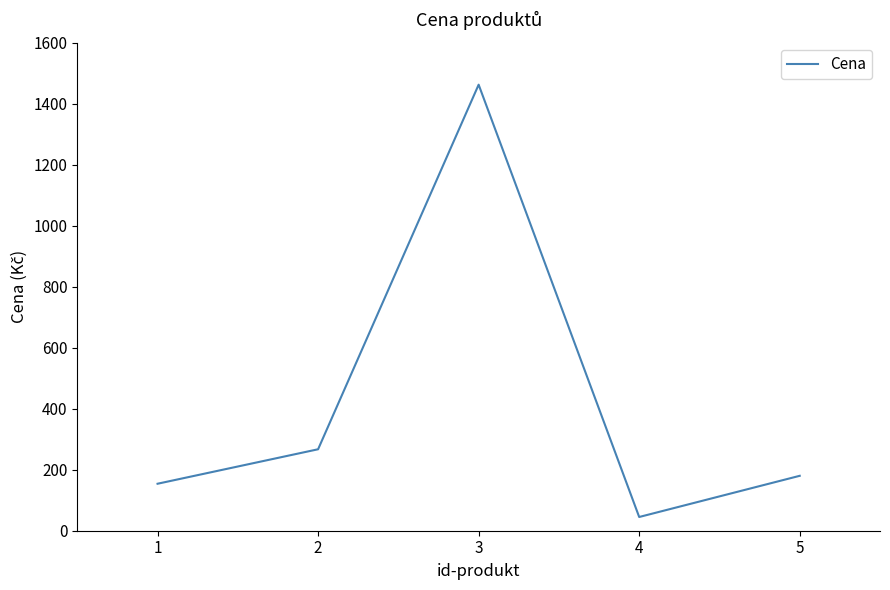

Does the chart display data point markers on the line(s)?

No